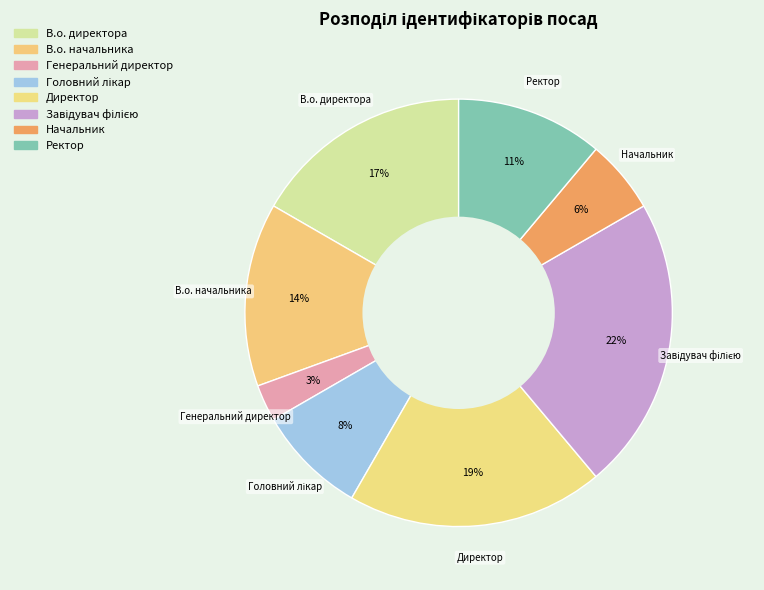

What portion of the pie excludes Ректор?

88.9%